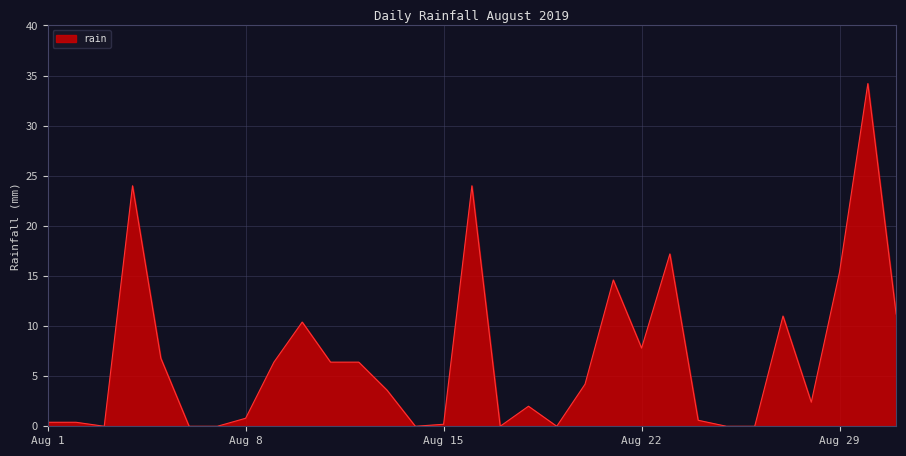

What is the difference between the maximum and minimum values?

34.2